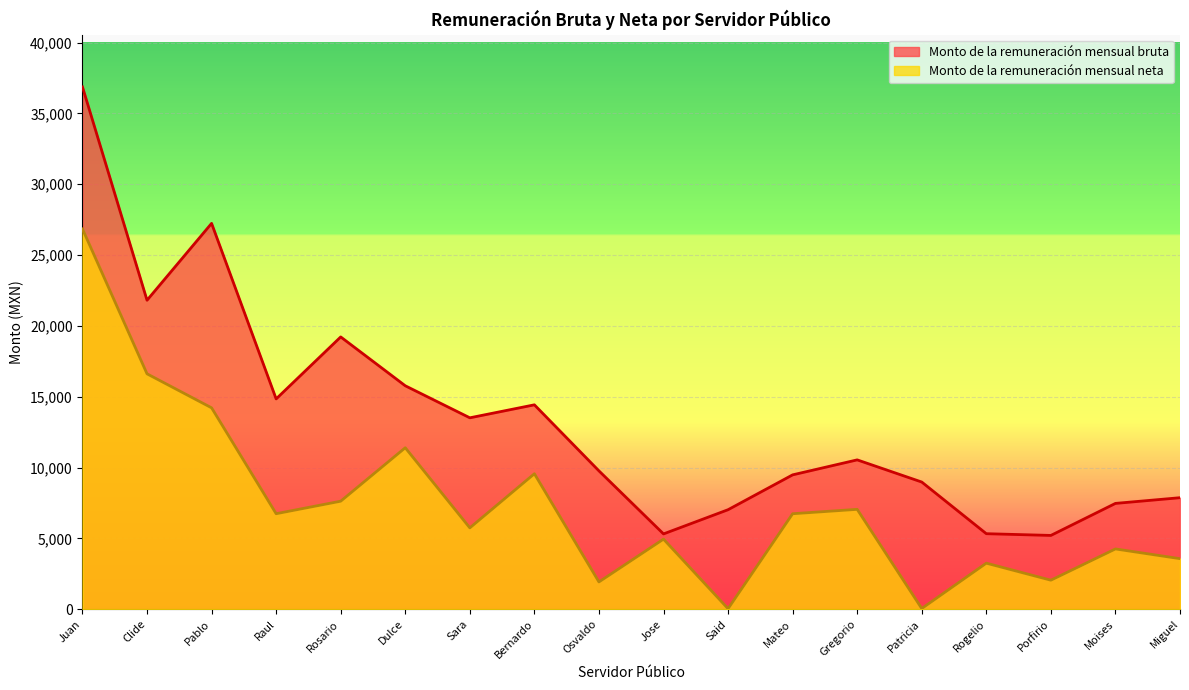

At which label does Monto de la remuneración mensual bruta first exceed 10545?

Juan